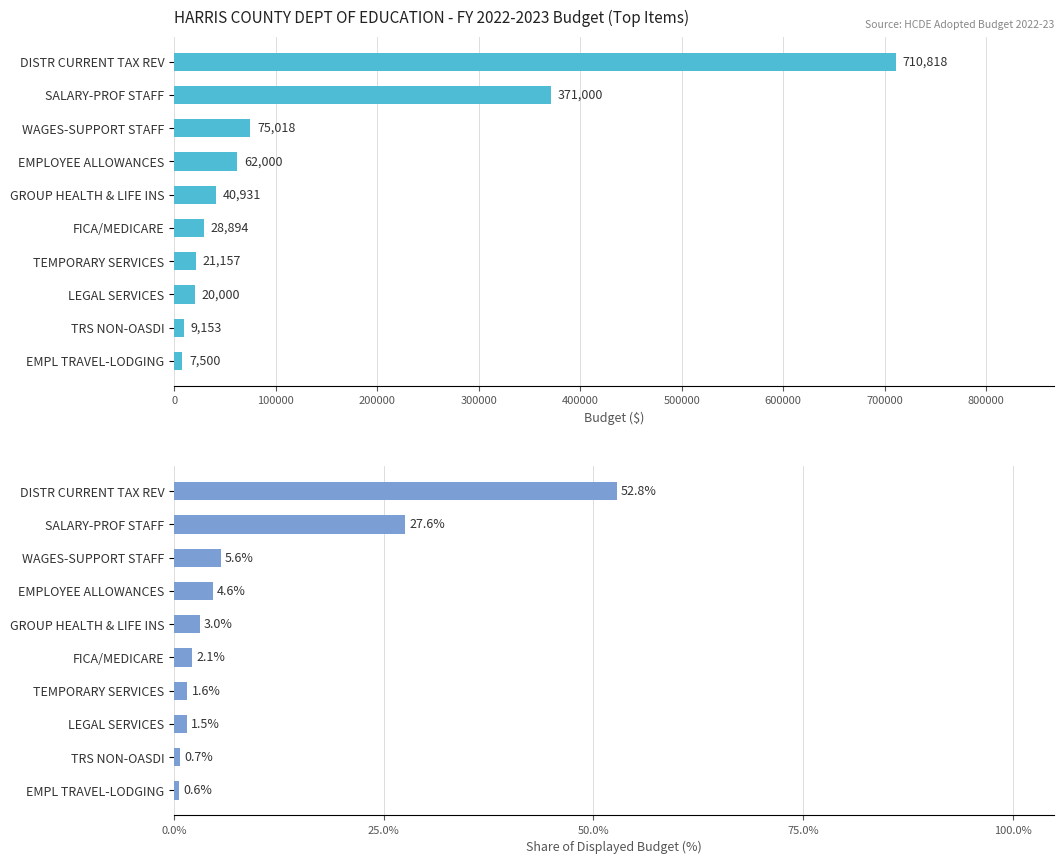

Between GROUP HEALTH & LIFE INS and FICA/MEDICARE, which series saw the biggest shift?

Budget